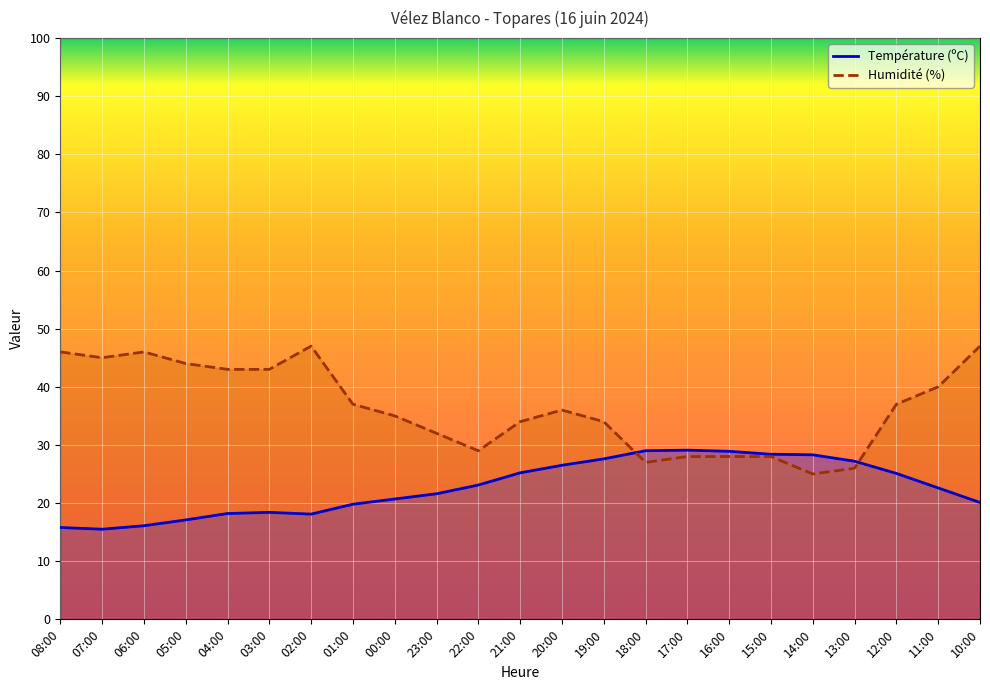

After their last crossing, which series has the higher values: Température (ºC) or Humidité (%)?

Humidité (%)